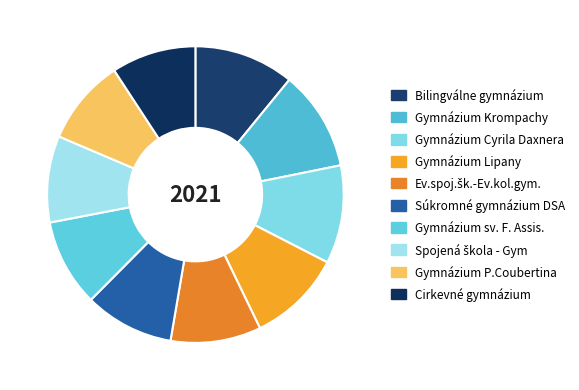

Which has a higher value, Bilingválne gymnázium or Spojená škola - Gym?

Bilingválne gymnázium